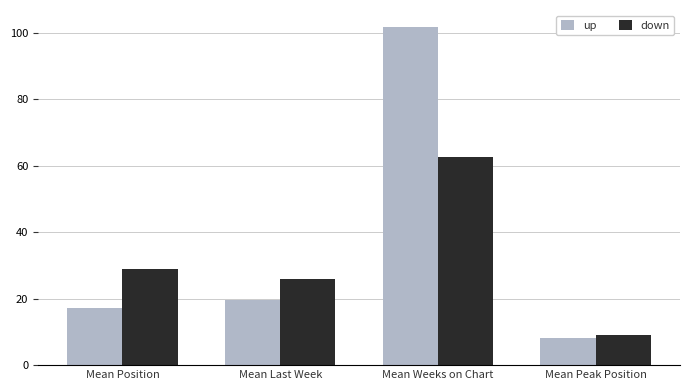

At Mean Position, list the series in order from smallest to largest.

up, down